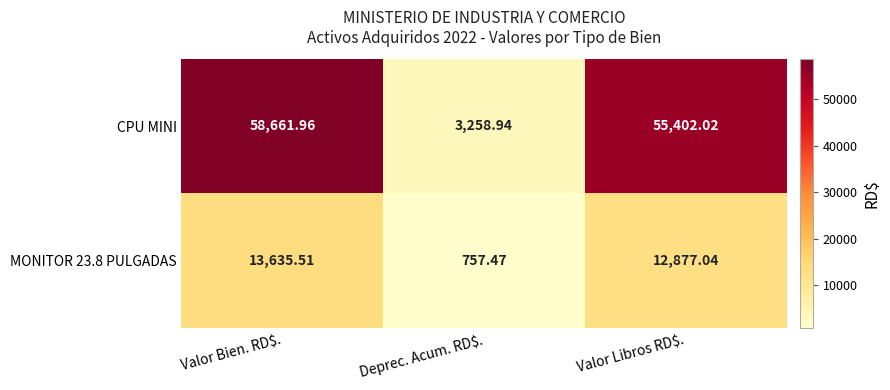

Which series has the widest spread of values?

CPU MINI